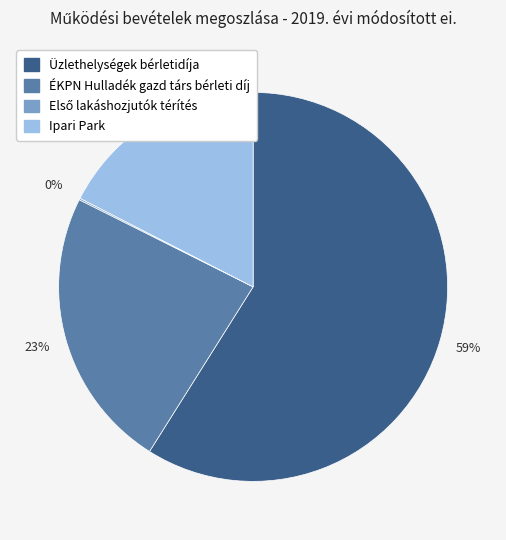

To the nearest percent, what percentage of the pie is Ipari Park?

17%